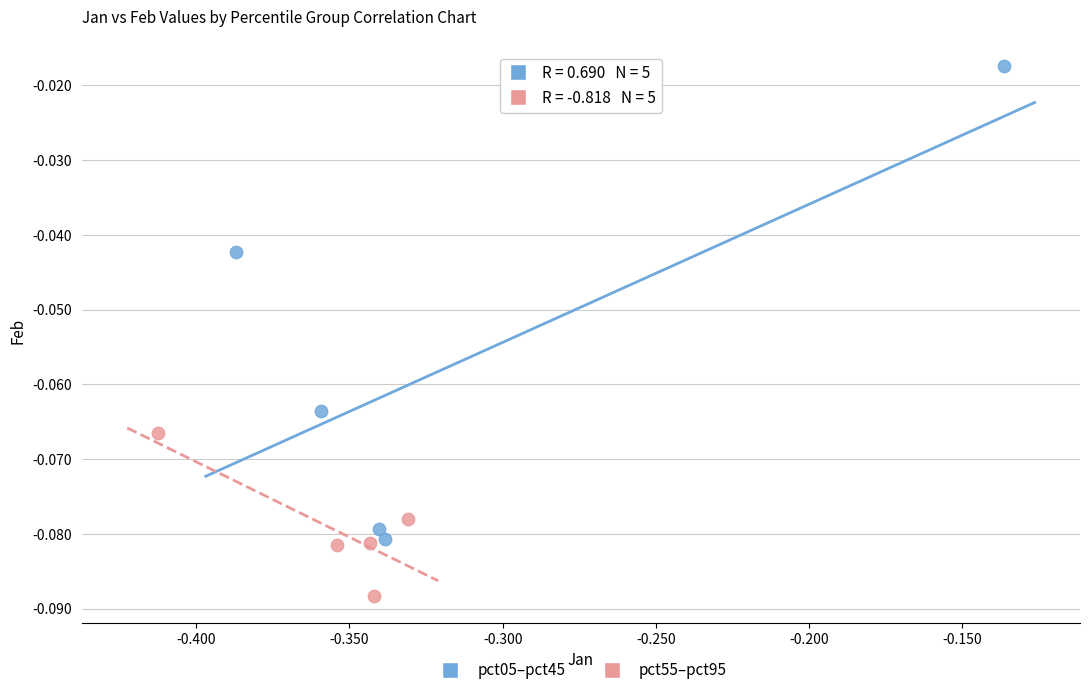

Which series reaches the minimum Y coordinate?

pct55–pct95